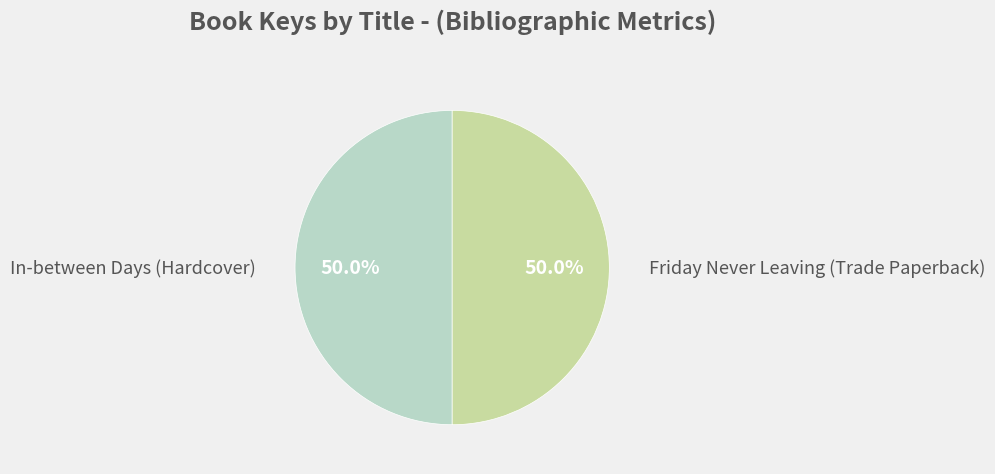

How many slices are in this pie chart?

2